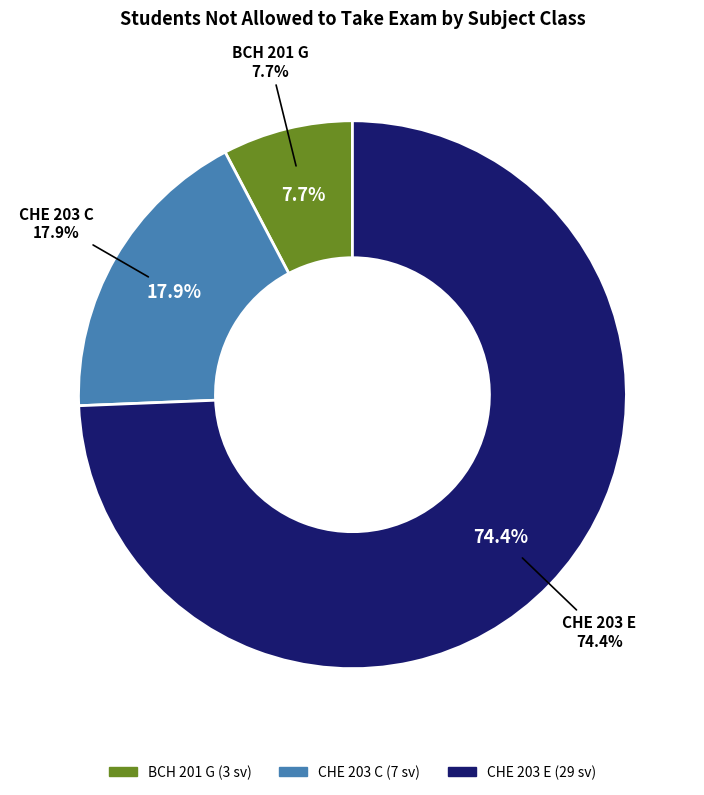

How many segments does this pie chart have?

3